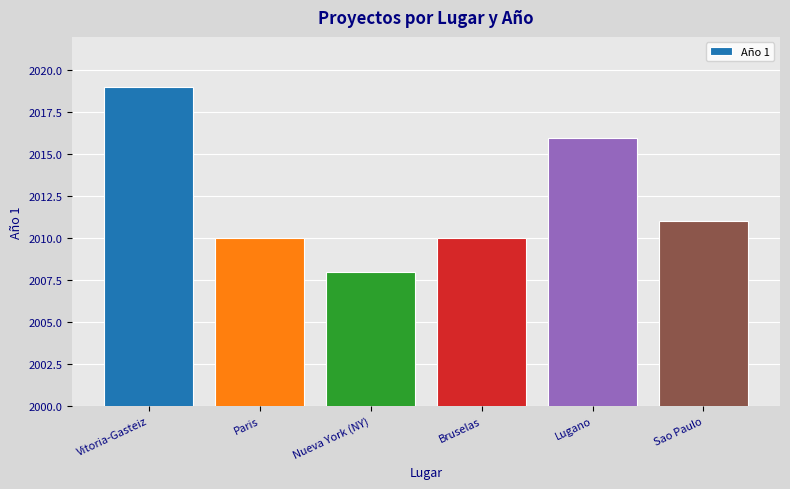

How many categories are shown in the chart?

6